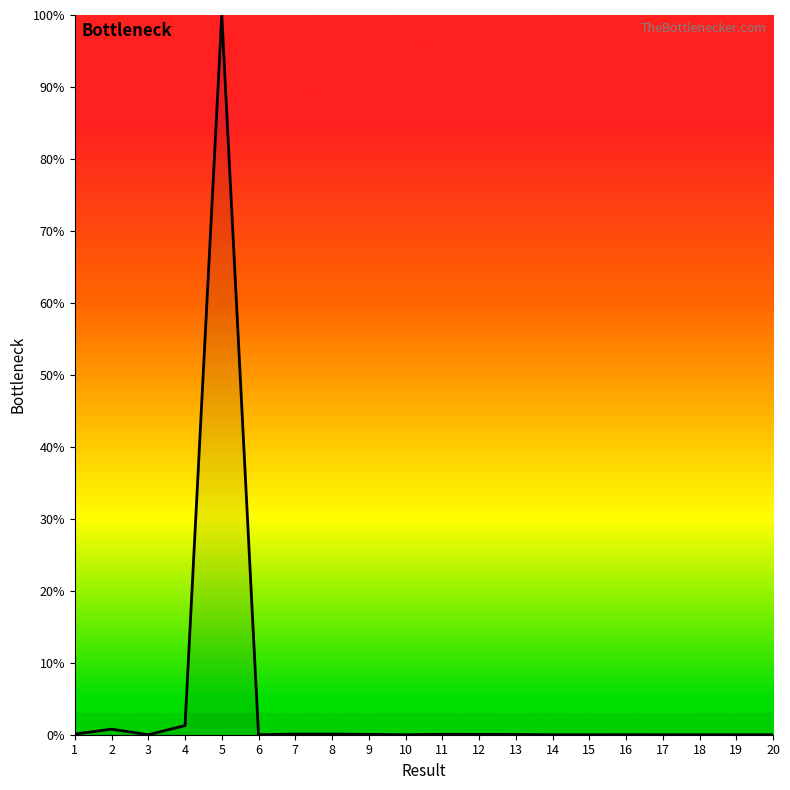

What is the sum of all values?

102.5